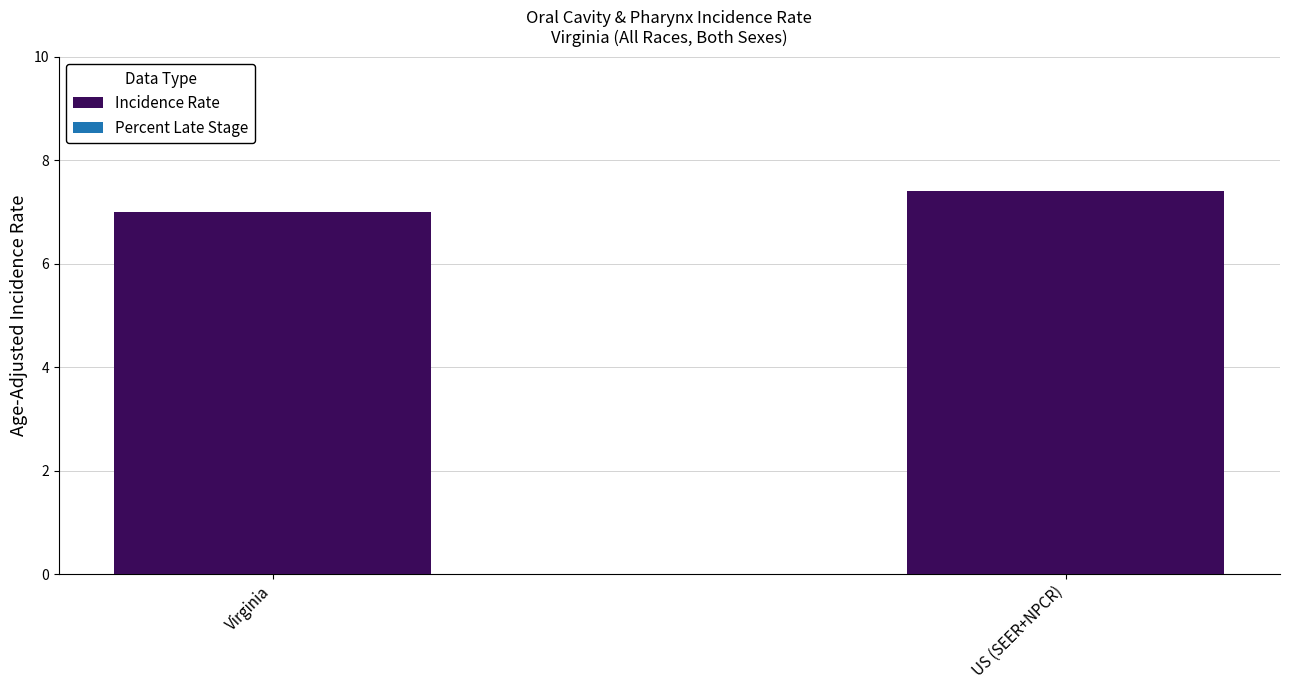

Does the chart contain stacked bars?

No